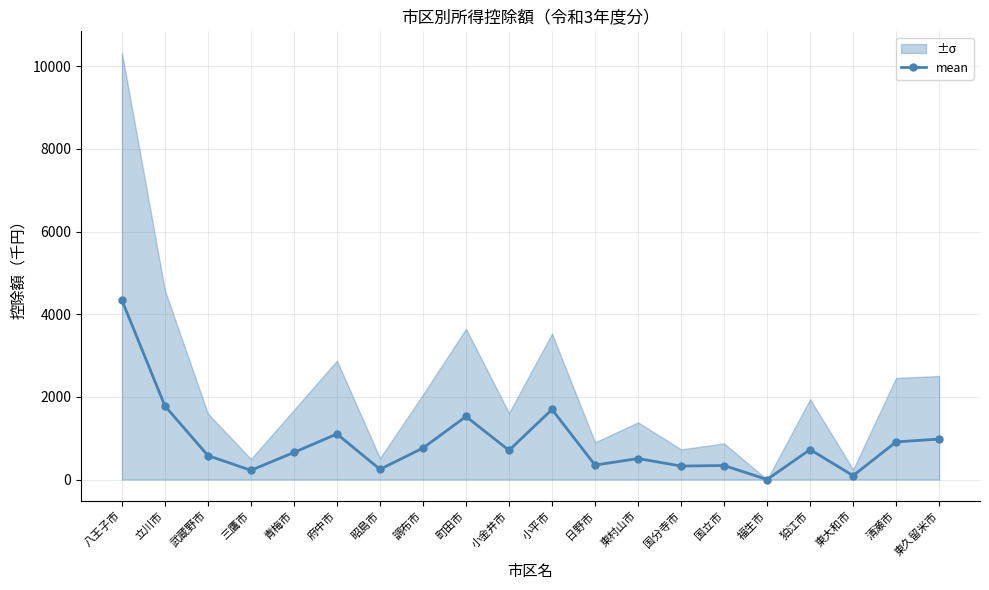

Does the chart have visible grid lines?

Yes